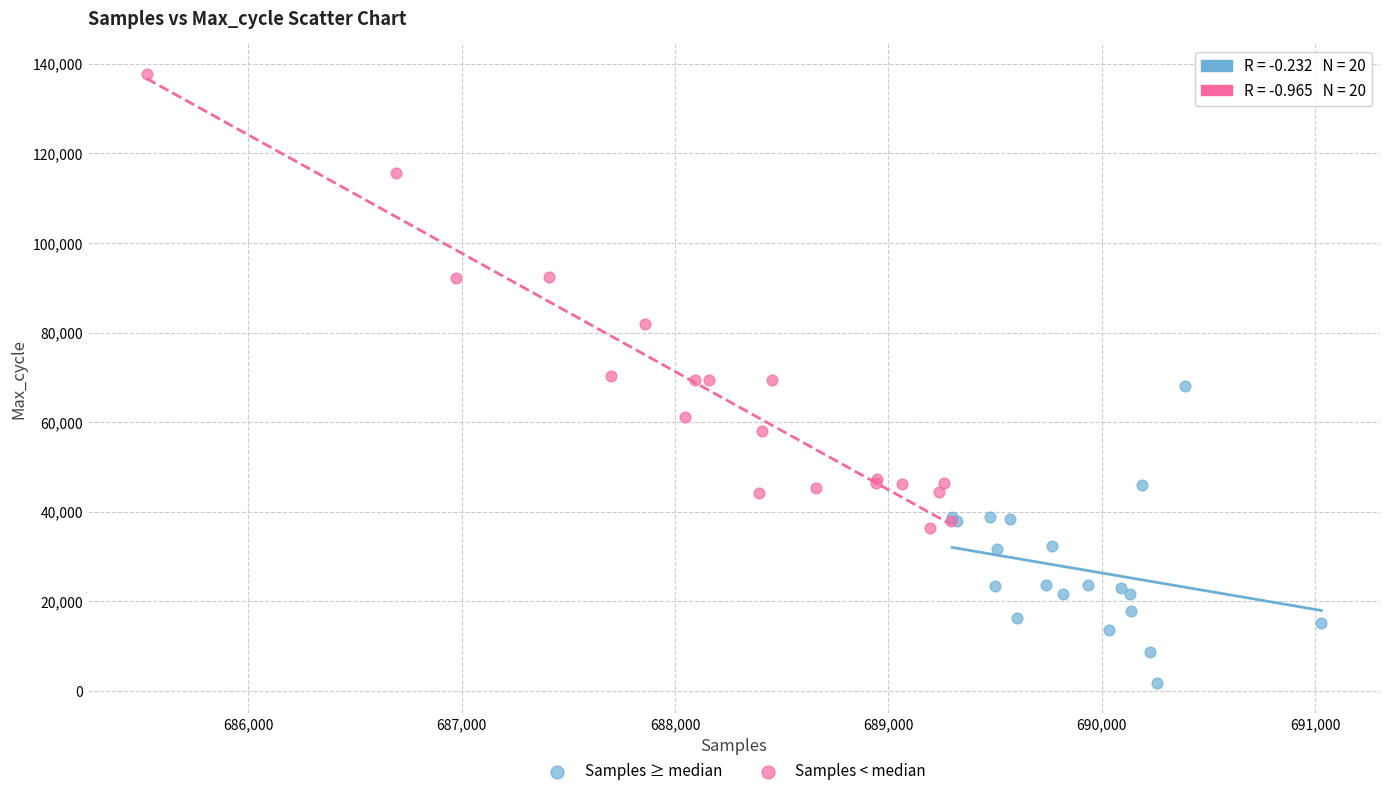

Which series has the widest spread of Y values?

Samples < median